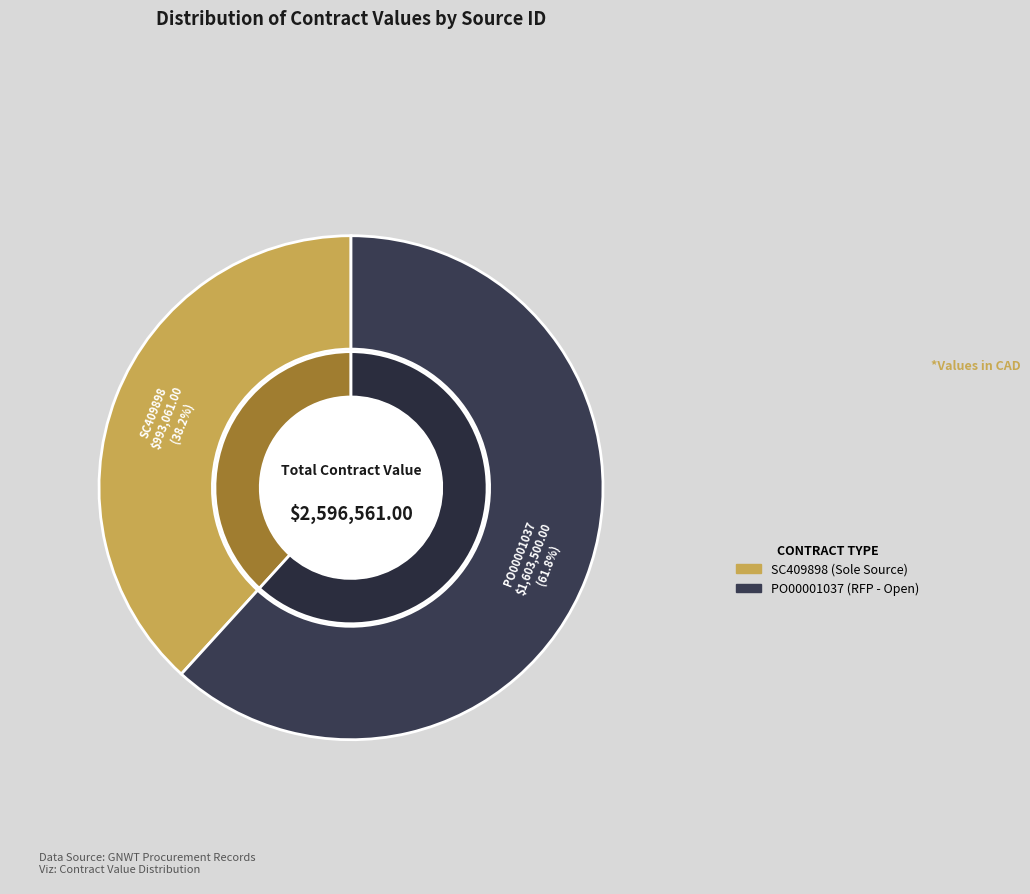

Is the sum of PO00001037 and SC409898 greater than half?

Yes